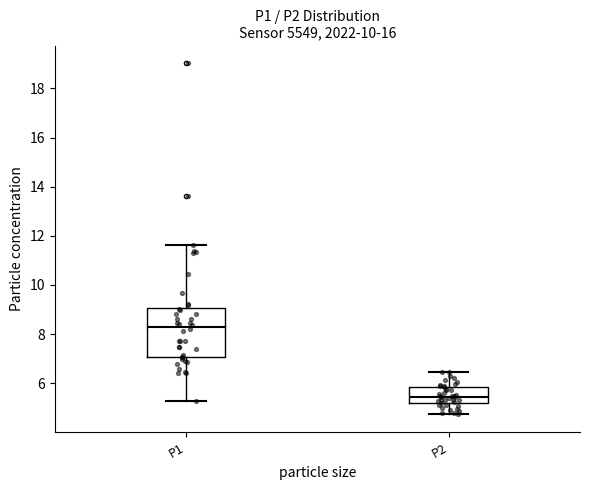

Which box is the tallest, from its lower edge to its upper edge?

P1